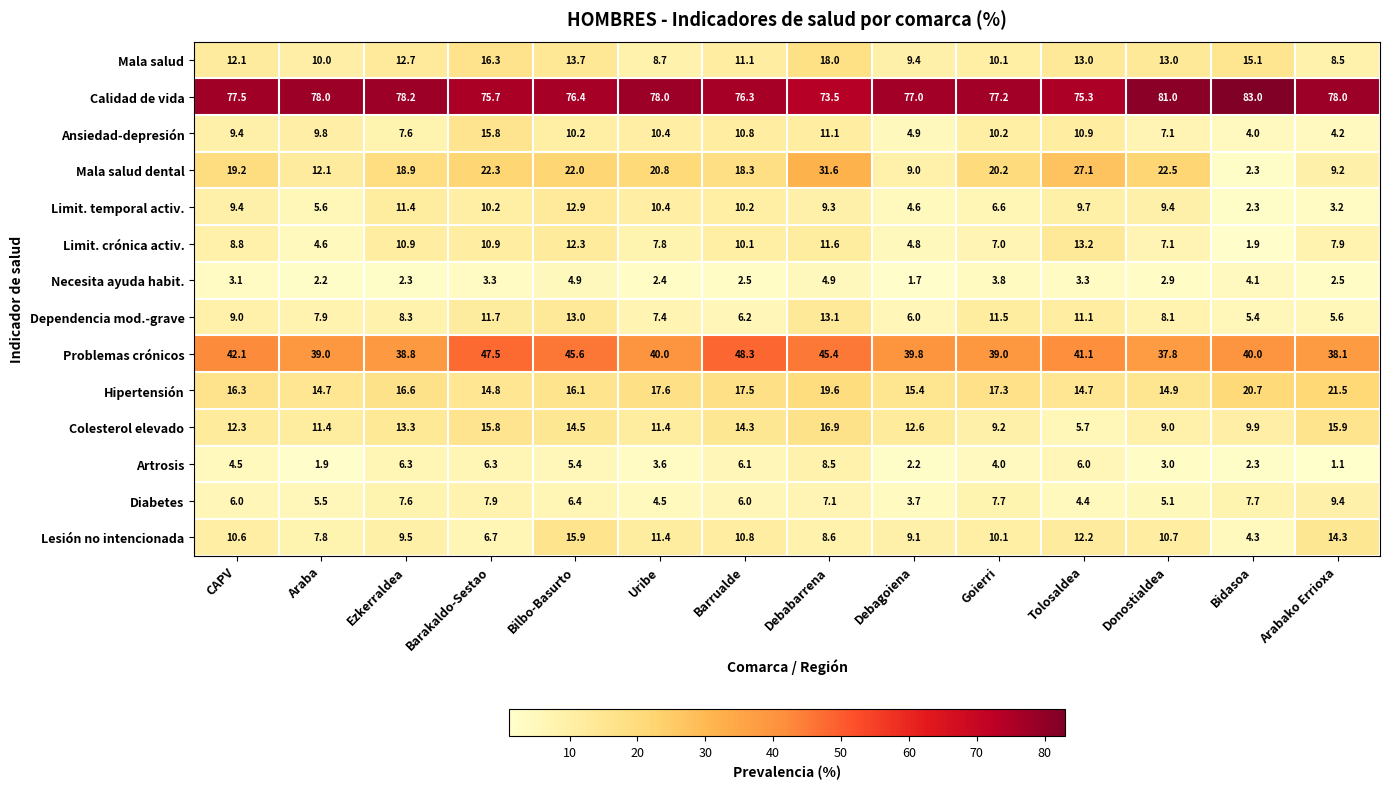

Rank the series at Debagoiena from lowest to highest value.

Necesita ayuda habit., Artrosis, Diabetes, Limit. temporal activ., Limit. crónica activ., Ansiedad-depresión, Dependencia mod.-grave, Mala salud dental, Lesión no intencionada, Mala salud, Colesterol elevado, Hipertensión, Problemas crónicos, Calidad de vida